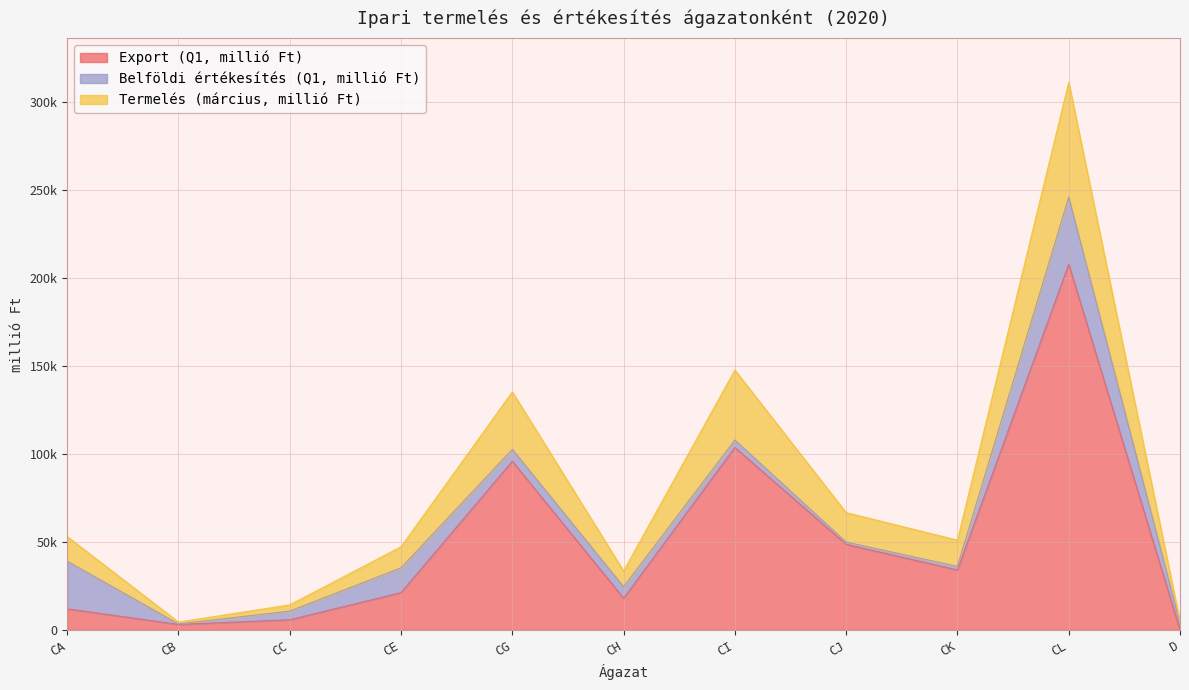

Is it true that Export (Q1, millió Ft) equals 34069 at CK?

True